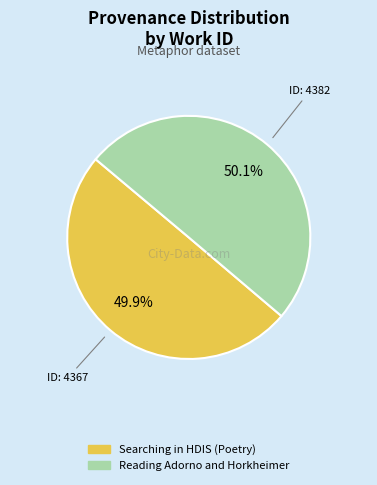

Is it true that Searching in HDIS (Poetry) is 65% of the pie?

False